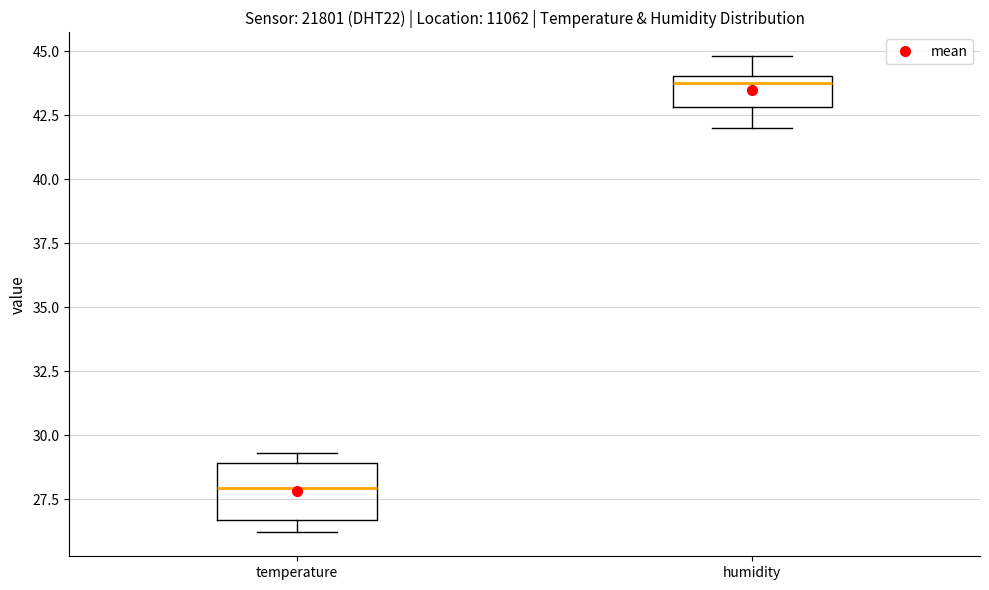

Comparing the boxes themselves (not the whiskers), which one is the tallest?

temperature